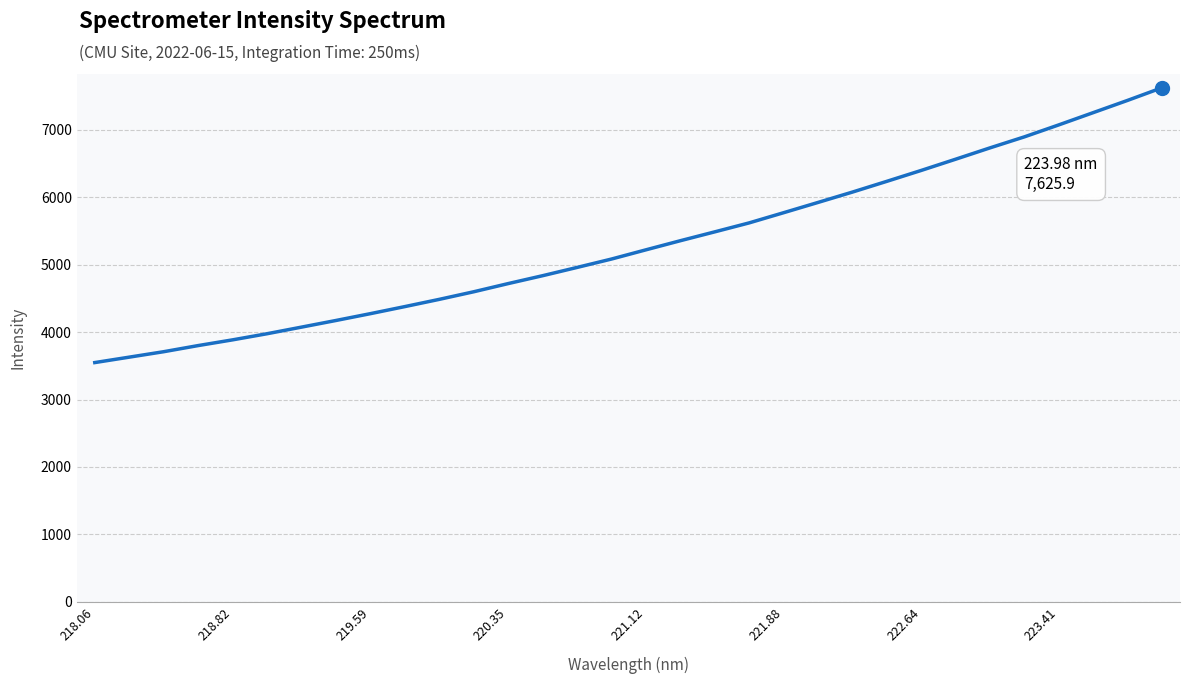

What is the maximum value shown in the chart?

7625.9